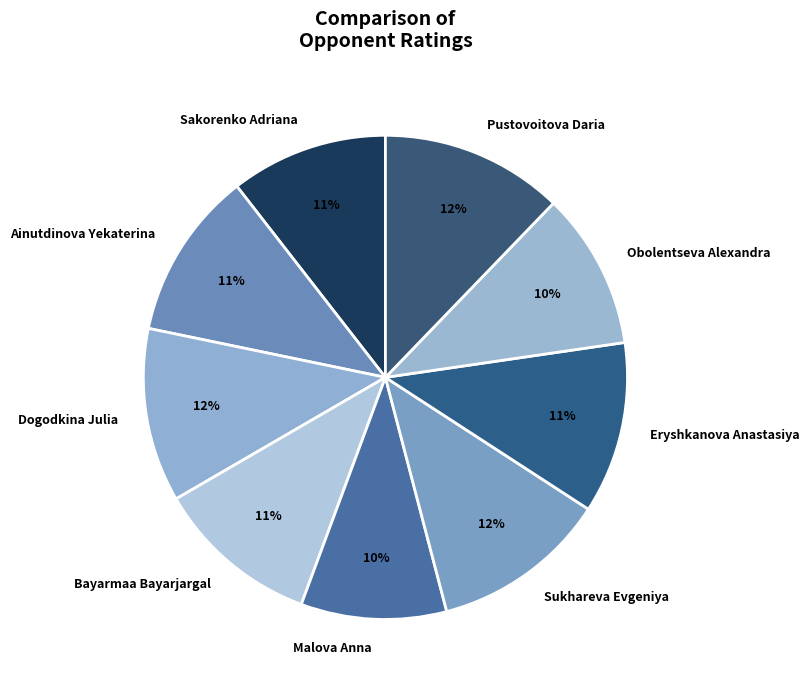

To the nearest percent, what is the average slice percentage?

11%